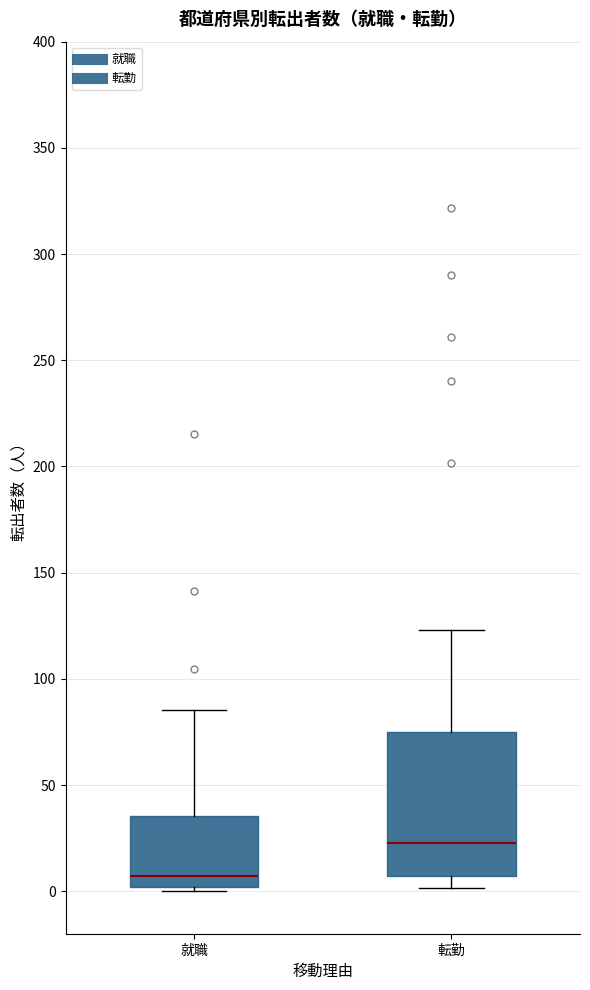

Comparing the boxes themselves (not the whiskers), which one is the tallest?

転勤